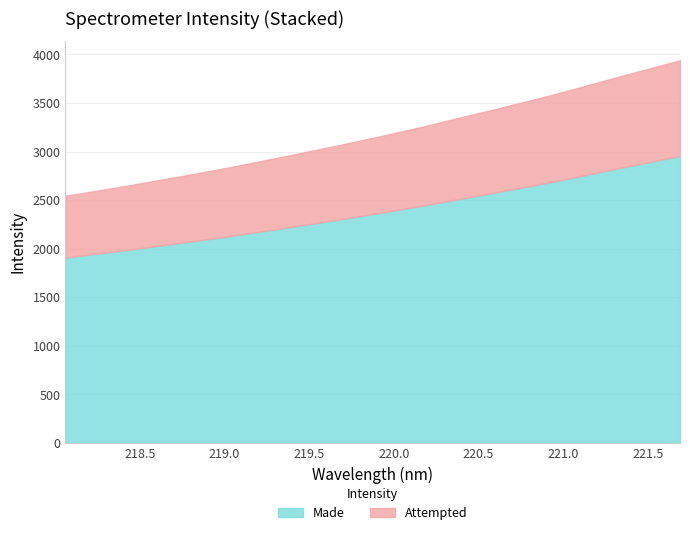

What is the minimum value shown in the chart?

2544.1